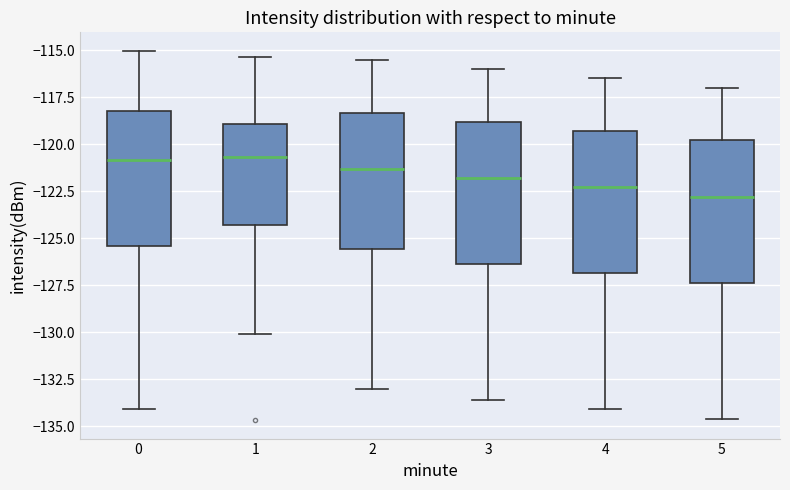

Reading left to right, read every box against the y-axis: the position of its median line, the range the box covers, and the ends of its whiskers. The values are not printed on the chart, so give them approximately, as read against the axis.

0: median -121.0, box -125.5 to -118.0, whiskers -134.0 to -115.0
1: median -120.5, box -124.5 to -119.0, whiskers -130.0 to -115.5
2: median -121.5, box -125.5 to -118.5, whiskers -133.0 to -115.5
3: median -122.0, box -126.5 to -119.0, whiskers -133.5 to -116.0
4: median -122.5, box -127.0 to -119.5, whiskers -134.0 to -116.5
5: median -123.0, box -127.5 to -120.0, whiskers -134.5 to -117.0